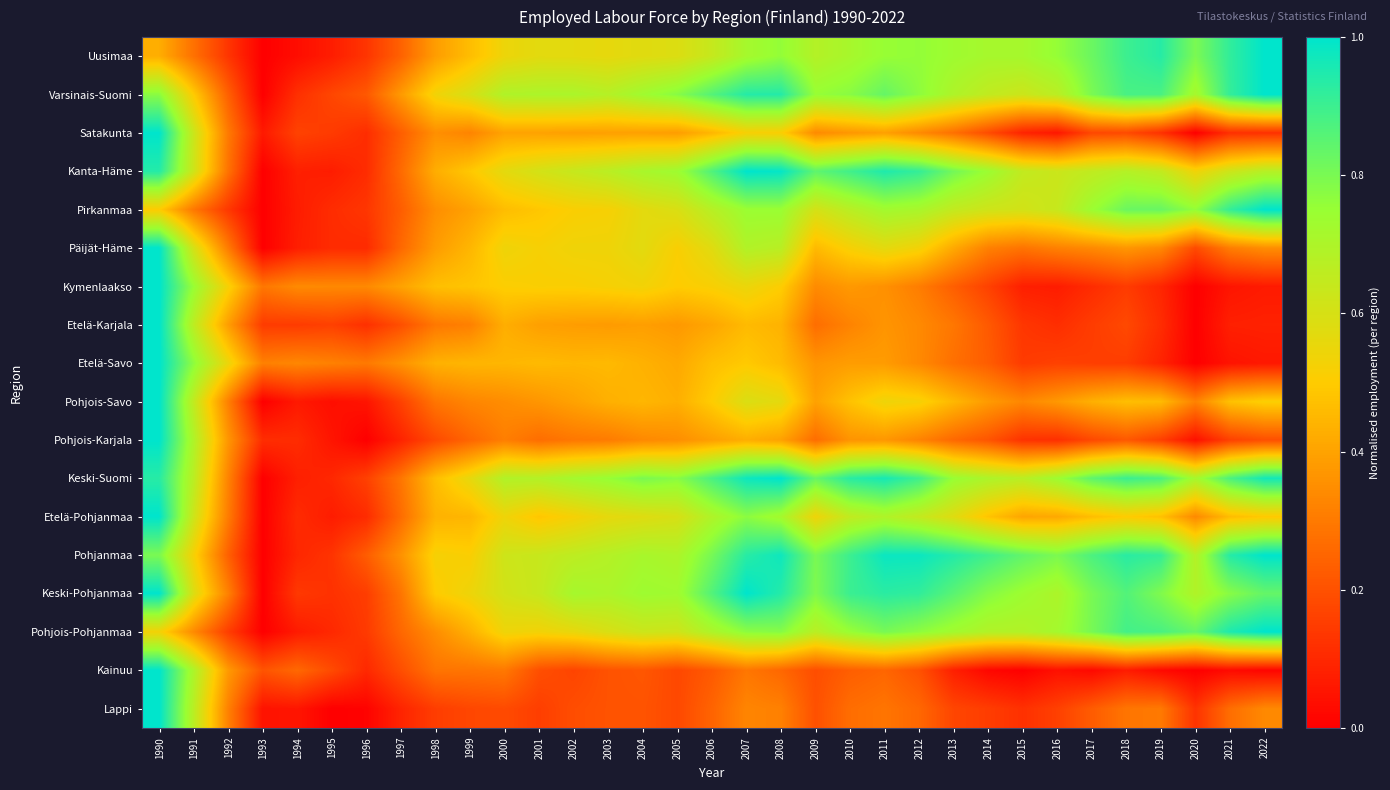

Reading left to right, transcribe all the data shown in this chart.

Uusimaa: 1990=0.4	1991=0.3	1992=0.1	1993=0.0	1994=0.0	1995=0.1	1996=0.1	1997=0.2	1998=0.4	1999=0.5	2000=0.5	2001=0.6	2002=0.6	2003=0.6	2004=0.6	2005=0.6	2006=0.6	2007=0.7	2008=0.8	2009=0.7	2010=0.7	2011=0.8	2012=0.8	2013=0.7	2014=0.7	2015=0.7	2016=0.8	2017=0.8	2018=0.9	2019=0.9	2020=0.8	2021=0.9	2022=1.0
Varsinais-Suomi: 1990=0.8	1991=0.5	1992=0.2	1993=0.0	1994=0.1	1995=0.2	1996=0.2	1997=0.4	1998=0.5	1999=0.6	2000=0.7	2001=0.7	2002=0.7	2003=0.7	2004=0.7	2005=0.8	2006=0.9	2007=0.9	2008=0.9	2009=0.8	2010=0.8	2011=0.8	2012=0.8	2013=0.7	2014=0.7	2015=0.6	2016=0.7	2017=0.8	2018=0.9	2019=0.9	2020=0.7	2021=0.9	2022=1.0
Satakunta: 1990=1.0	1991=0.6	1992=0.3	1993=0.1	1994=0.2	1995=0.1	1996=0.1	1997=0.2	1998=0.4	1999=0.3	2000=0.4	2001=0.4	2002=0.4	2003=0.4	2004=0.4	2005=0.4	2006=0.4	2007=0.5	2008=0.5	2009=0.3	2010=0.4	2011=0.4	2012=0.3	2013=0.3	2014=0.2	2015=0.1	2016=0.1	2017=0.2	2018=0.2	2019=0.1	2020=0.0	2021=0.1	2022=0.1
Kanta-Häme: 1990=0.9	1991=0.6	1992=0.3	1993=0.0	1994=0.1	1995=0.1	1996=0.1	1997=0.3	1998=0.4	1999=0.5	2000=0.6	2001=0.6	2002=0.6	2003=0.7	2004=0.7	2005=0.7	2006=0.9	2007=1.0	2008=1.0	2009=0.8	2010=0.9	2011=0.9	2012=0.9	2013=0.8	2014=0.7	2015=0.6	2016=0.6	2017=0.7	2018=0.7	2019=0.6	2020=0.5	2021=0.6	2022=0.7
Pirkanmaa: 1990=0.5	1991=0.3	1992=0.1	1993=0.0	1994=0.1	1995=0.1	1996=0.1	1997=0.2	1998=0.3	1999=0.4	2000=0.5	2001=0.5	2002=0.5	2003=0.5	2004=0.6	2005=0.6	2006=0.7	2007=0.7	2008=0.7	2009=0.6	2010=0.7	2011=0.7	2012=0.7	2013=0.6	2014=0.6	2015=0.6	2016=0.6	2017=0.7	2018=0.8	2019=0.8	2020=0.8	2021=0.9	2022=1.0
Päijät-Häme: 1990=1.0	1991=0.6	1992=0.3	1993=0.0	1994=0.1	1995=0.1	1996=0.1	1997=0.3	1998=0.4	1999=0.4	2000=0.5	2001=0.5	2002=0.5	2003=0.5	2004=0.6	2005=0.5	2006=0.6	2007=0.7	2008=0.7	2009=0.5	2010=0.5	2011=0.6	2012=0.5	2013=0.4	2014=0.3	2015=0.3	2016=0.3	2017=0.3	2018=0.4	2019=0.3	2020=0.2	2021=0.3	2022=0.3
Kymenlaakso: 1990=1.0	1991=0.7	1992=0.5	1993=0.3	1994=0.3	1995=0.3	1996=0.3	1997=0.4	1998=0.5	1999=0.5	2000=0.5	2001=0.5	2002=0.5	2003=0.5	2004=0.5	2005=0.5	2006=0.5	2007=0.5	2008=0.5	2009=0.3	2010=0.4	2011=0.4	2012=0.3	2013=0.2	2014=0.2	2015=0.1	2016=0.1	2017=0.1	2018=0.1	2019=0.1	2020=0.0	2021=0.1	2022=0.1
Etelä-Karjala: 1990=1.0	1991=0.7	1992=0.4	1993=0.1	1994=0.1	1995=0.2	1996=0.1	1997=0.2	1998=0.3	1999=0.3	2000=0.4	2001=0.4	2002=0.4	2003=0.4	2004=0.4	2005=0.4	2006=0.4	2007=0.5	2008=0.4	2009=0.3	2010=0.3	2011=0.4	2012=0.3	2013=0.3	2014=0.2	2015=0.1	2016=0.1	2017=0.1	2018=0.2	2019=0.1	2020=0.0	2021=0.1	2022=0.1
Etelä-Savo: 1990=1.0	1991=0.8	1992=0.5	1993=0.3	1994=0.3	1995=0.3	1996=0.3	1997=0.4	1998=0.4	1999=0.4	2000=0.4	2001=0.5	2002=0.4	2003=0.5	2004=0.4	2005=0.4	2006=0.5	2007=0.5	2008=0.5	2009=0.4	2010=0.4	2011=0.4	2012=0.3	2013=0.3	2014=0.2	2015=0.1	2016=0.2	2017=0.2	2018=0.2	2019=0.1	2020=0.0	2021=0.0	2022=0.1
Pohjois-Savo: 1990=1.0	1991=0.7	1992=0.3	1993=0.0	1994=0.1	1995=0.0	1996=0.1	1997=0.2	1998=0.3	1999=0.3	2000=0.3	2001=0.4	2002=0.4	2003=0.4	2004=0.4	2005=0.4	2006=0.5	2007=0.6	2008=0.6	2009=0.4	2010=0.5	2011=0.5	2012=0.5	2013=0.5	2014=0.4	2015=0.3	2016=0.4	2017=0.4	2018=0.5	2019=0.5	2020=0.3	2021=0.5	2022=0.5
Pohjois-Karjala: 1990=1.0	1991=0.7	1992=0.4	1993=0.1	1994=0.1	1995=0.1	1996=0.0	1997=0.1	1998=0.2	1999=0.3	2000=0.3	2001=0.3	2002=0.3	2003=0.3	2004=0.3	2005=0.3	2006=0.4	2007=0.4	2008=0.4	2009=0.3	2010=0.4	2011=0.4	2012=0.3	2013=0.3	2014=0.2	2015=0.1	2016=0.1	2017=0.2	2018=0.2	2019=0.2	2020=0.0	2021=0.2	2022=0.2
Keski-Suomi: 1990=0.9	1991=0.7	1992=0.3	1993=0.0	1994=0.1	1995=0.1	1996=0.2	1997=0.3	1998=0.5	1999=0.6	2000=0.7	2001=0.7	2002=0.7	2003=0.8	2004=0.8	2005=0.8	2006=0.9	2007=1.0	2008=1.0	2009=0.8	2010=0.9	2011=1.0	2012=0.9	2013=0.7	2014=0.7	2015=0.7	2016=0.7	2017=0.8	2018=0.9	2019=0.9	2020=0.7	2021=0.9	2022=1.0
Etelä-Pohjanmaa: 1990=1.0	1991=0.6	1992=0.3	1993=0.0	1994=0.1	1995=0.1	1996=0.1	1997=0.3	1998=0.4	1999=0.4	2000=0.5	2001=0.5	2002=0.5	2003=0.6	2004=0.6	2005=0.6	2006=0.7	2007=0.8	2008=0.7	2009=0.5	2010=0.7	2011=0.7	2012=0.6	2013=0.6	2014=0.5	2015=0.4	2016=0.4	2017=0.5	2018=0.5	2019=0.5	2020=0.3	2021=0.5	2022=0.5
Pohjanmaa: 1990=0.8	1991=0.5	1992=0.2	1993=0.0	1994=0.1	1995=0.1	1996=0.2	1997=0.4	1998=0.5	1999=0.5	2000=0.6	2001=0.6	2002=0.7	2003=0.7	2004=0.7	2005=0.7	2006=0.8	2007=0.9	2008=1.0	2009=0.8	2010=0.9	2011=1.0	2012=1.0	2013=0.9	2014=0.9	2015=0.8	2016=0.8	2017=0.9	2018=0.9	2019=0.9	2020=0.7	2021=0.9	2022=1.0
Keski-Pohjanmaa: 1990=1.0	1991=0.6	1992=0.3	1993=0.0	1994=0.1	1995=0.1	1996=0.2	1997=0.3	1998=0.5	1999=0.5	2000=0.6	2001=0.6	2002=0.7	2003=0.7	2004=0.7	2005=0.7	2006=0.9	2007=1.0	2008=0.9	2009=0.8	2010=0.9	2011=0.9	2012=0.9	2013=0.9	2014=0.8	2015=0.7	2016=0.7	2017=0.8	2018=0.9	2019=0.8	2020=0.7	2021=0.8	2022=0.8
Pohjois-Pohjanmaa: 1990=0.5	1991=0.3	1992=0.2	1993=0.0	1994=0.1	1995=0.1	1996=0.1	1997=0.3	1998=0.3	1999=0.4	2000=0.5	2001=0.5	2002=0.6	2003=0.6	2004=0.6	2005=0.6	2006=0.7	2007=0.8	2008=0.8	2009=0.7	2010=0.7	2011=0.8	2012=0.8	2013=0.7	2014=0.7	2015=0.7	2016=0.7	2017=0.8	2018=0.9	2019=0.9	2020=0.8	2021=1.0	2022=1.0
Kainuu: 1990=1.0	1991=0.7	1992=0.4	1993=0.2	1994=0.3	1995=0.2	1996=0.1	1997=0.2	1998=0.3	1999=0.3	2000=0.3	2001=0.2	2002=0.2	2003=0.2	2004=0.2	2005=0.2	2006=0.2	2007=0.3	2008=0.3	2009=0.2	2010=0.2	2011=0.3	2012=0.2	2013=0.1	2014=0.0	2015=0.0	2016=0.0	2017=0.0	2018=0.1	2019=0.0	2020=0.0	2021=0.0	2022=0.0
Lappi: 1990=1.0	1991=0.7	1992=0.3	1993=0.0	1994=0.1	1995=0.0	1996=0.0	1997=0.1	1998=0.2	1999=0.2	2000=0.2	2001=0.2	2002=0.2	2003=0.2	2004=0.2	2005=0.2	2006=0.2	2007=0.3	2008=0.3	2009=0.2	2010=0.3	2011=0.3	2012=0.3	2013=0.2	2014=0.2	2015=0.1	2016=0.2	2017=0.2	2018=0.3	2019=0.3	2020=0.1	2021=0.3	2022=0.3